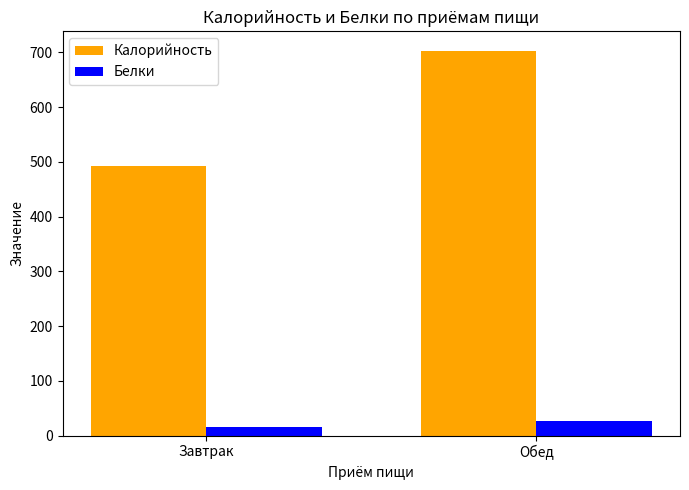

The value of Калорийность at Обед is 1261.6. True or false?

False